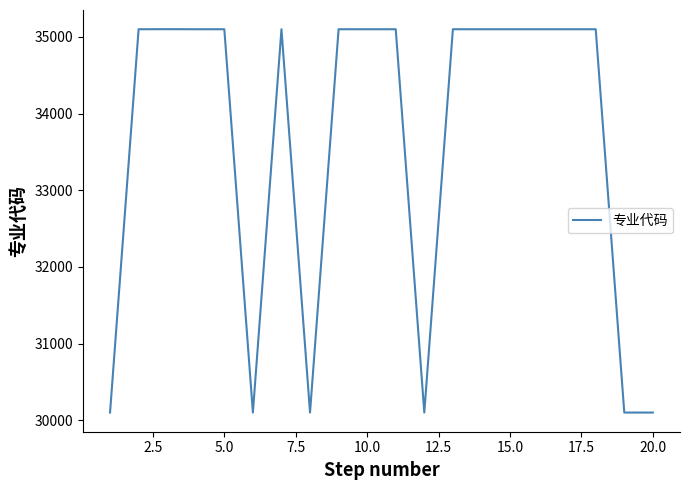

Does the chart have visible grid lines?

No